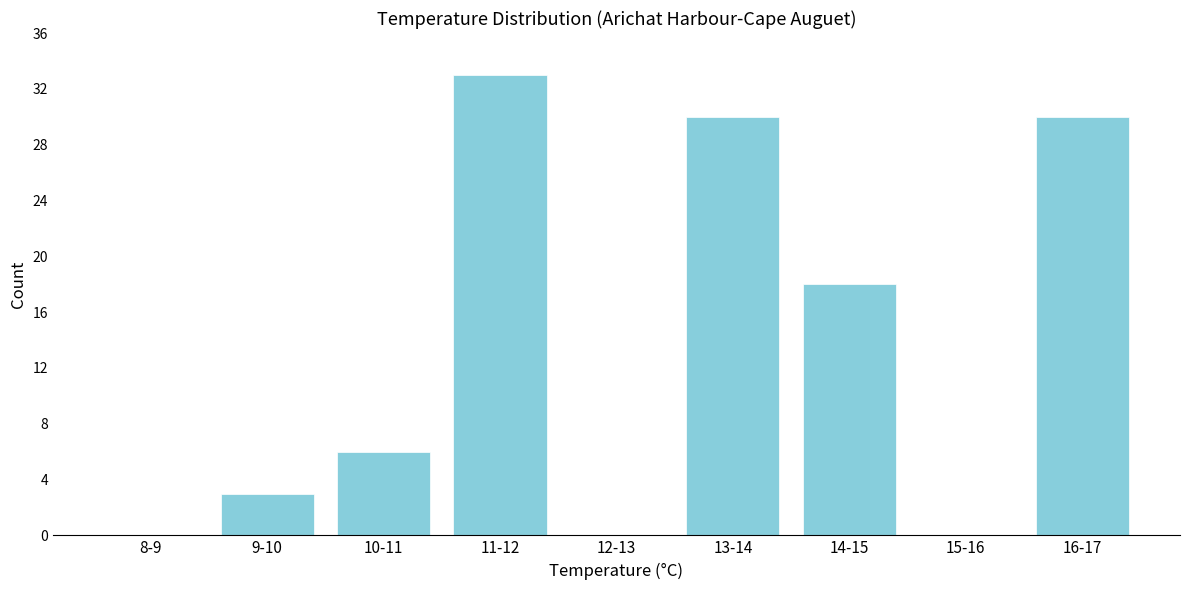

Reading left to right, what are all the values shown in this chart?

8-9=0	9-10=3	10-11=6	11-12=33	12-13=0	13-14=30	14-15=18	15-16=0	16-17=30